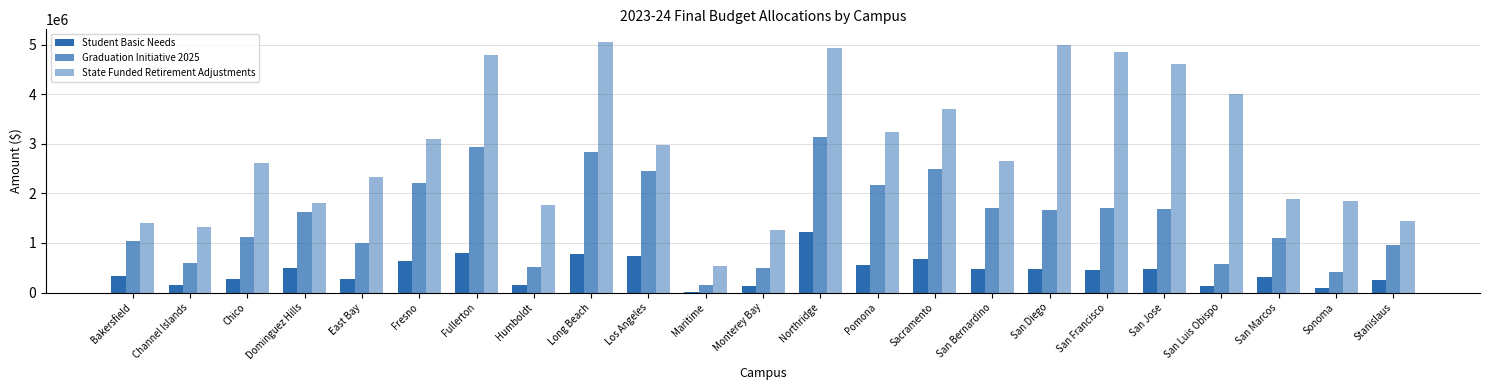

Which category has the lowest value across all series?

Maritime